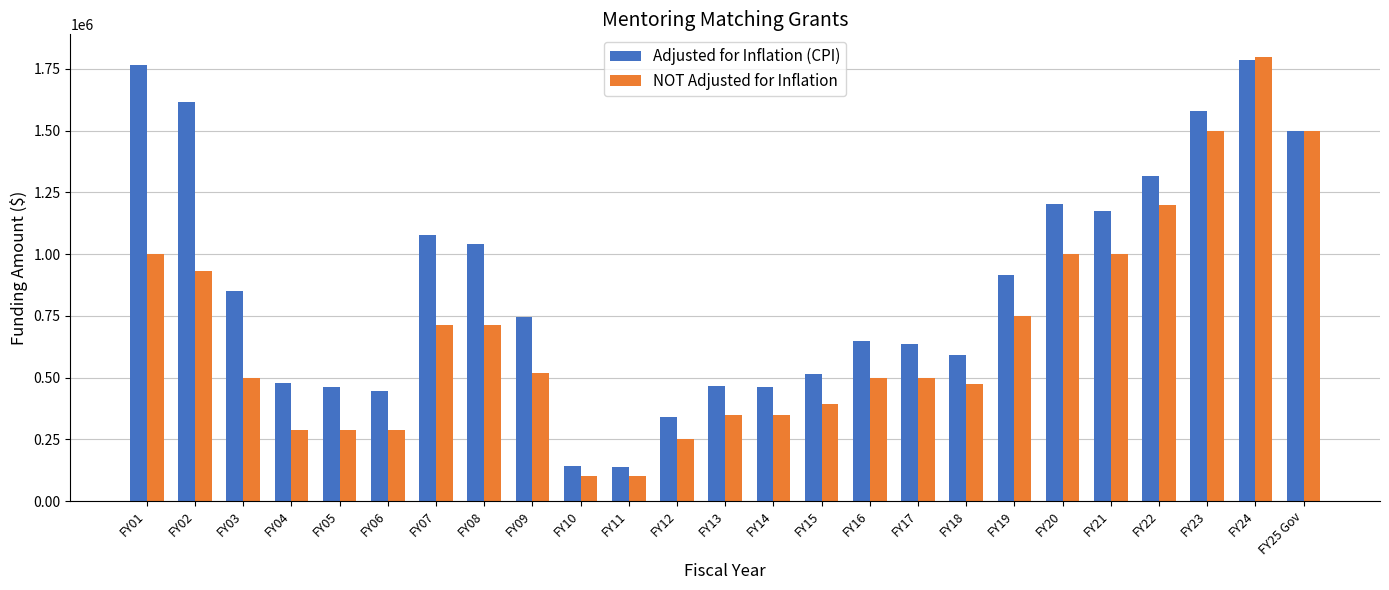

Rank the series at FY17 from lowest to highest value.

NOT Adjusted for Inflation, Adjusted for Inflation (CPI)